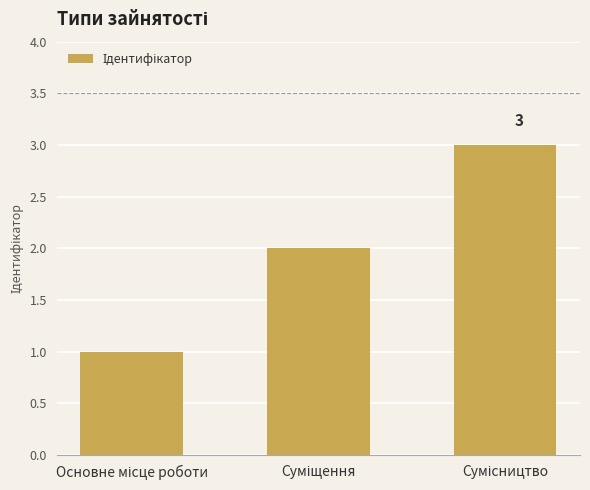

What is the average value?

2